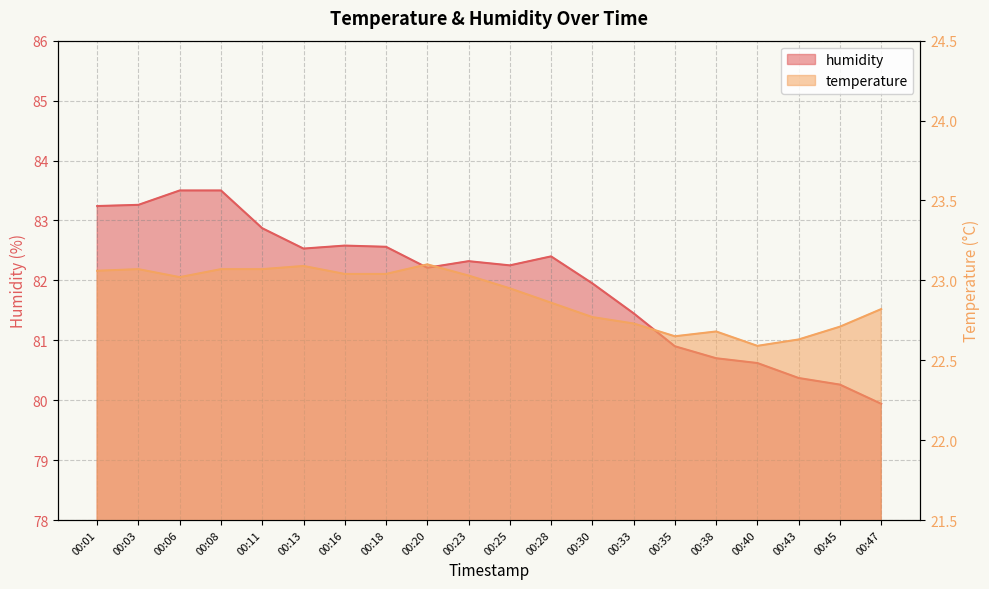

True or false: humidity and temperature cross at least once.

False